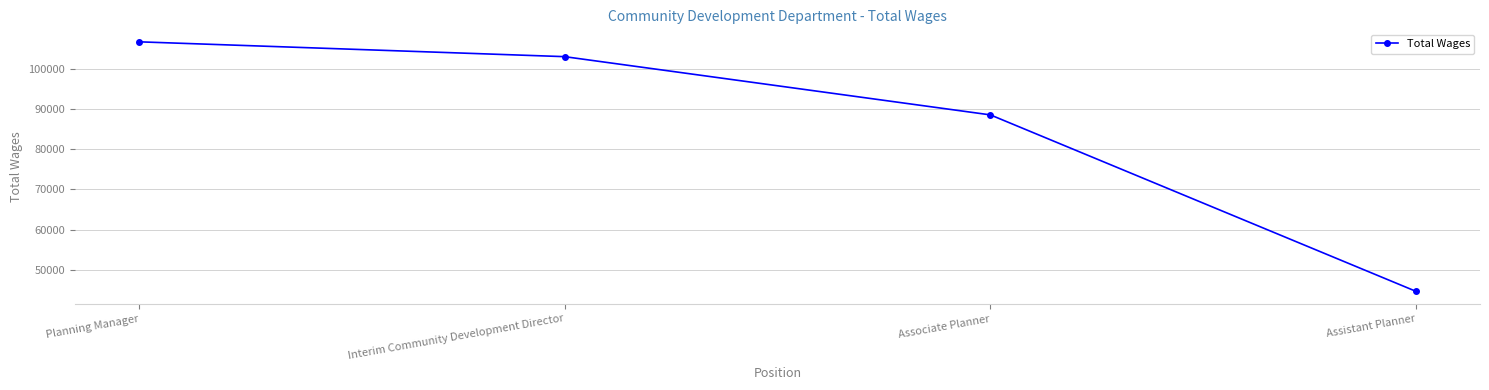

What is the value of the 2nd point from the left?

103096